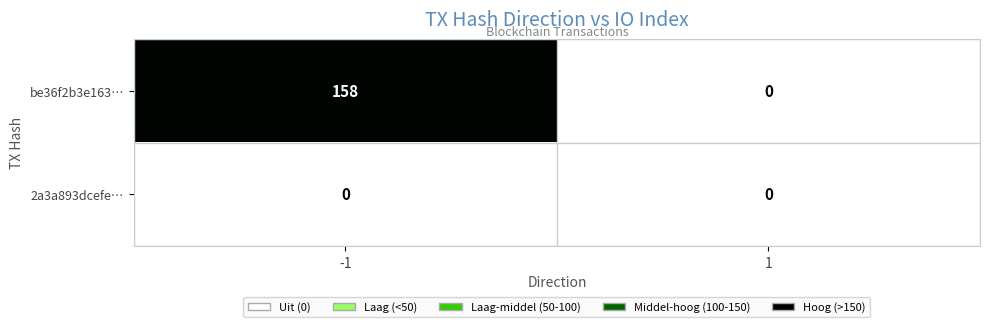

Which series has the largest total across all categories?

be36f2b3e163…